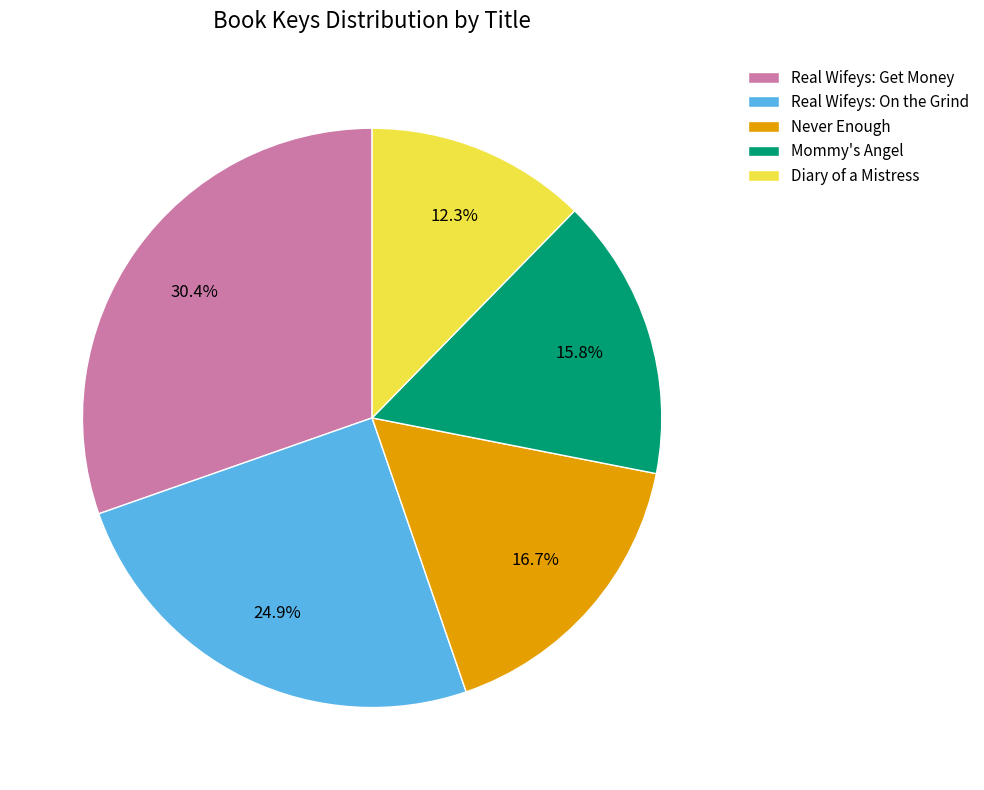

To the nearest percent, what percentage of the pie is Mommy's Angel?

16%